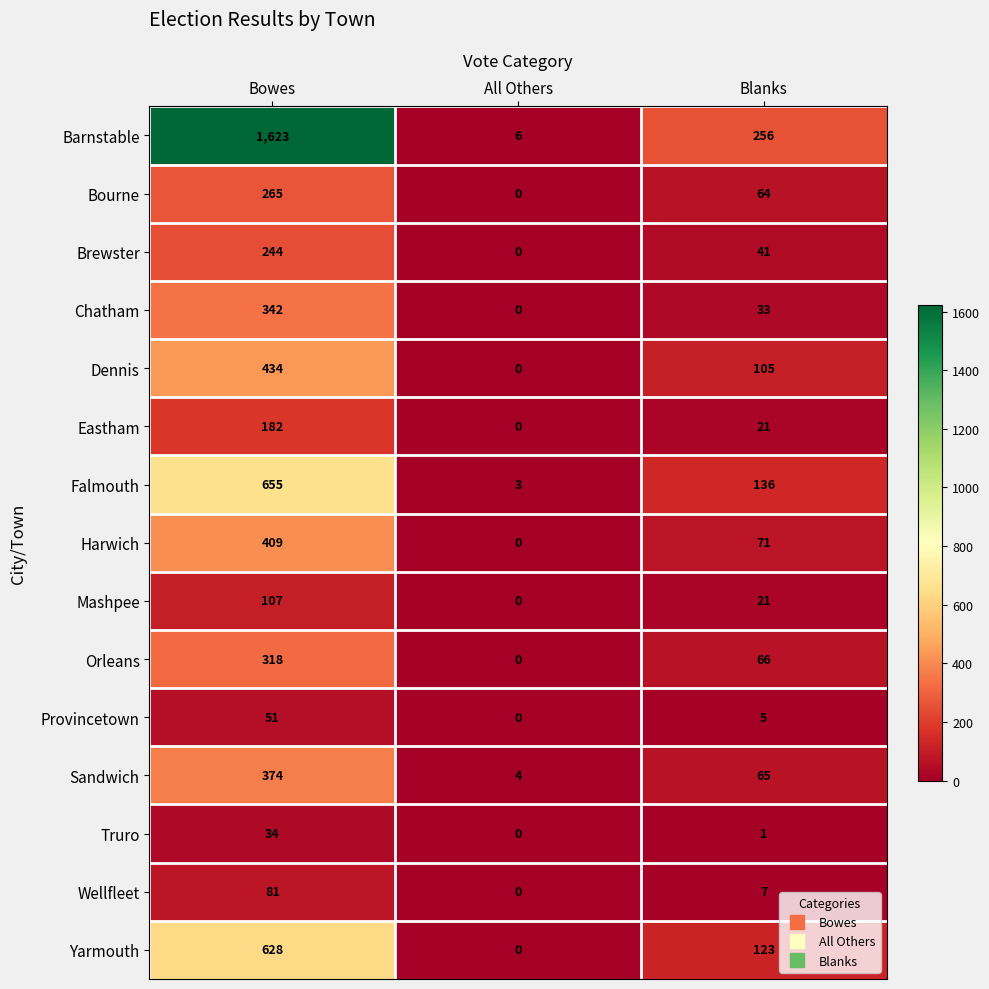

How many values in Orleans are above zero?

2